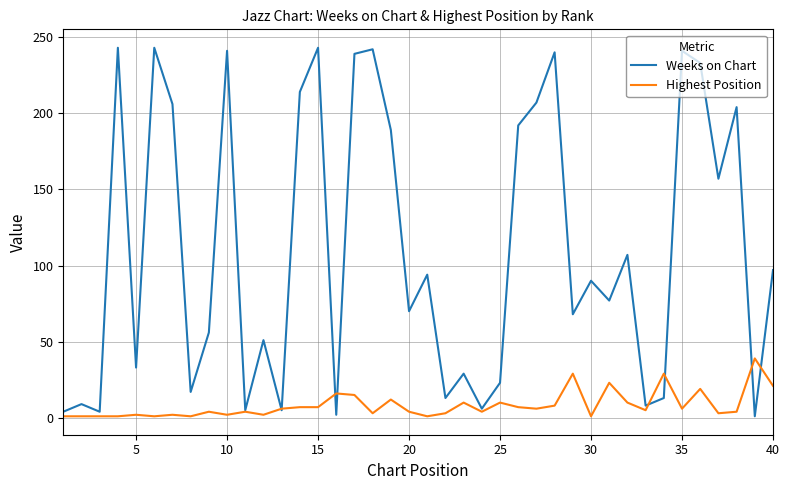

Which series has the largest range (max minus min)?

Weeks on Chart